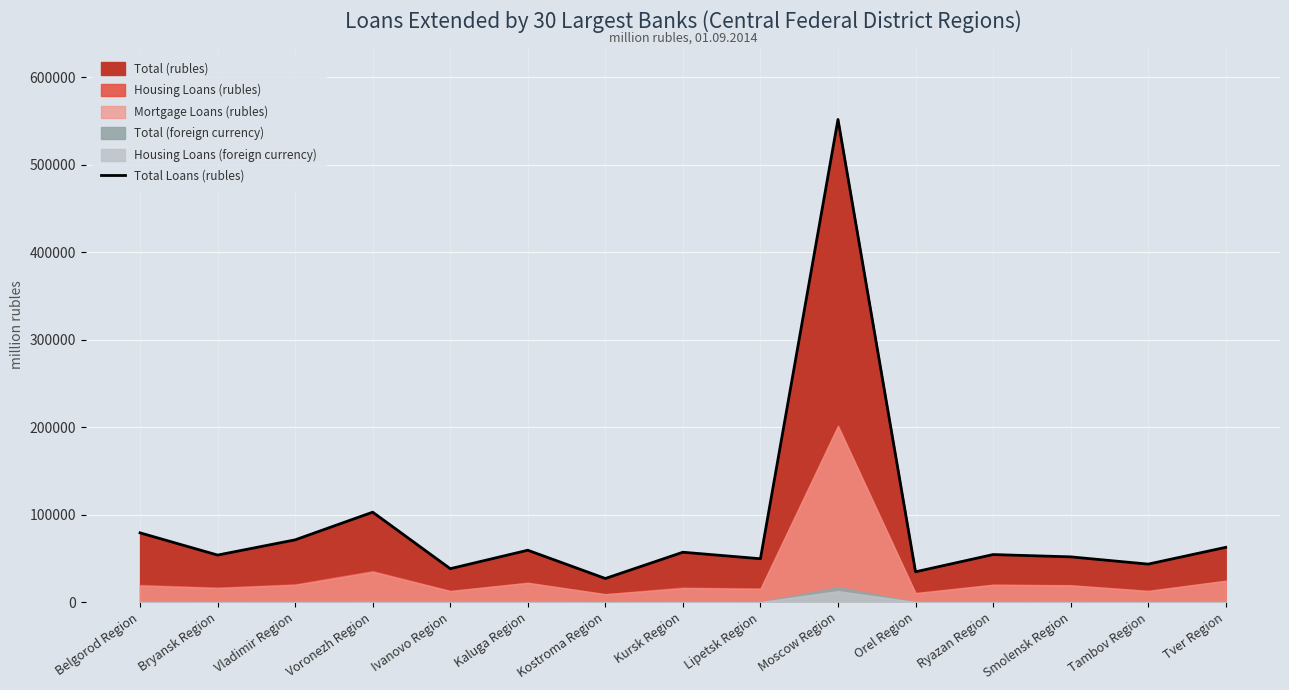

True or false: the data has more than 0 interior local peaks.

True